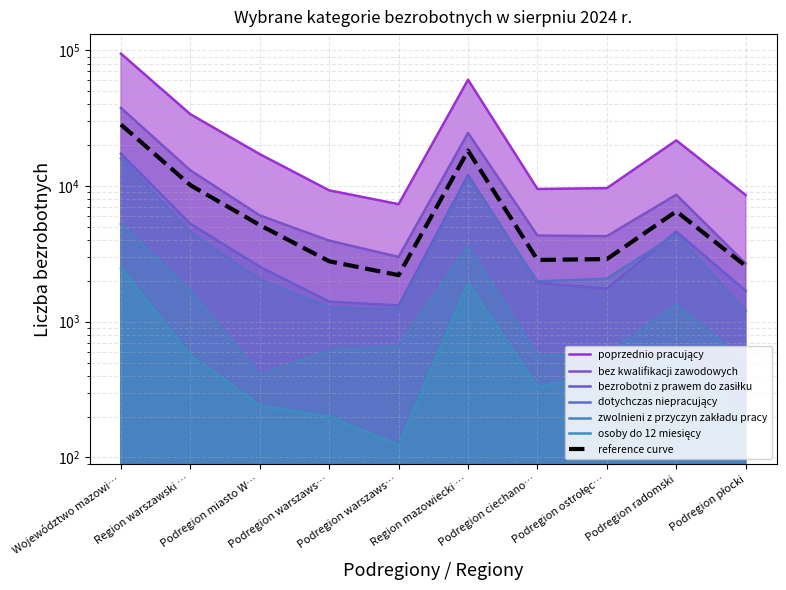

True or false: osoby do 12 miesięcy and zwolnieni z przyczyn zakładu pracy cross at least once.

False